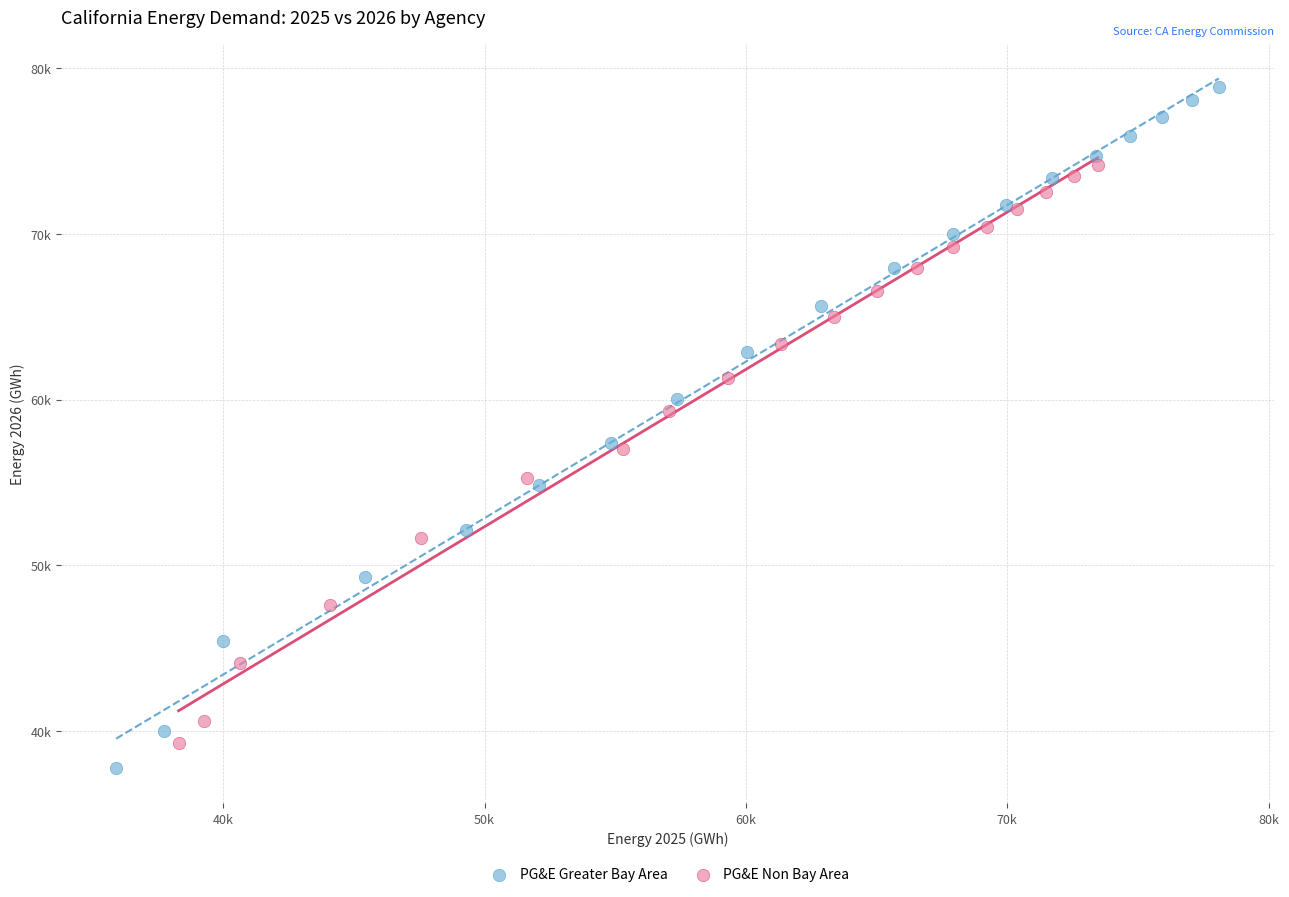

What are all the series names shown in the legend?

PG&E Greater Bay Area, PG&E Non Bay Area